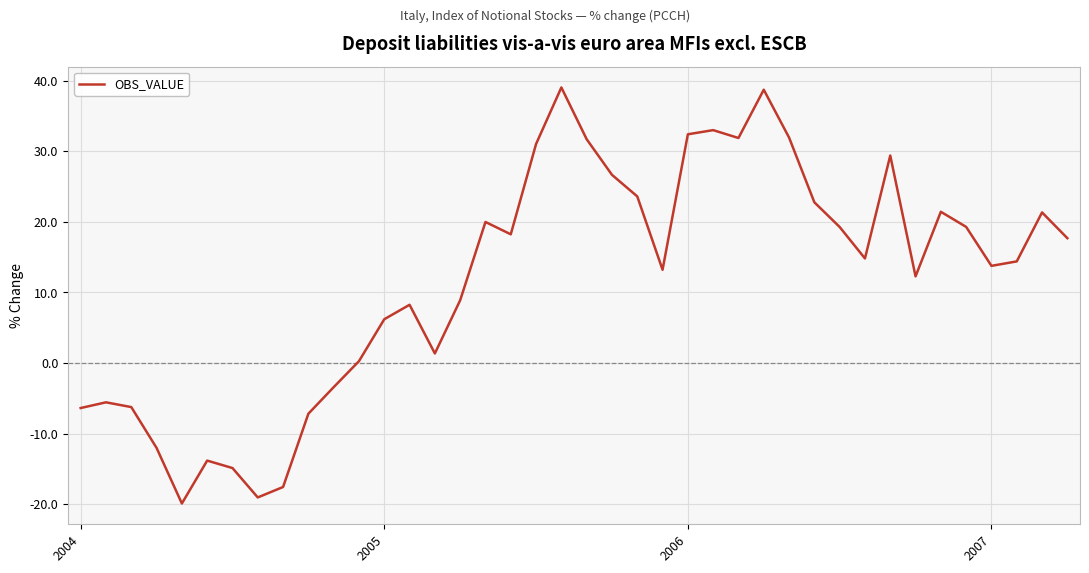

What is the difference between the maximum and minimum values?

58.9